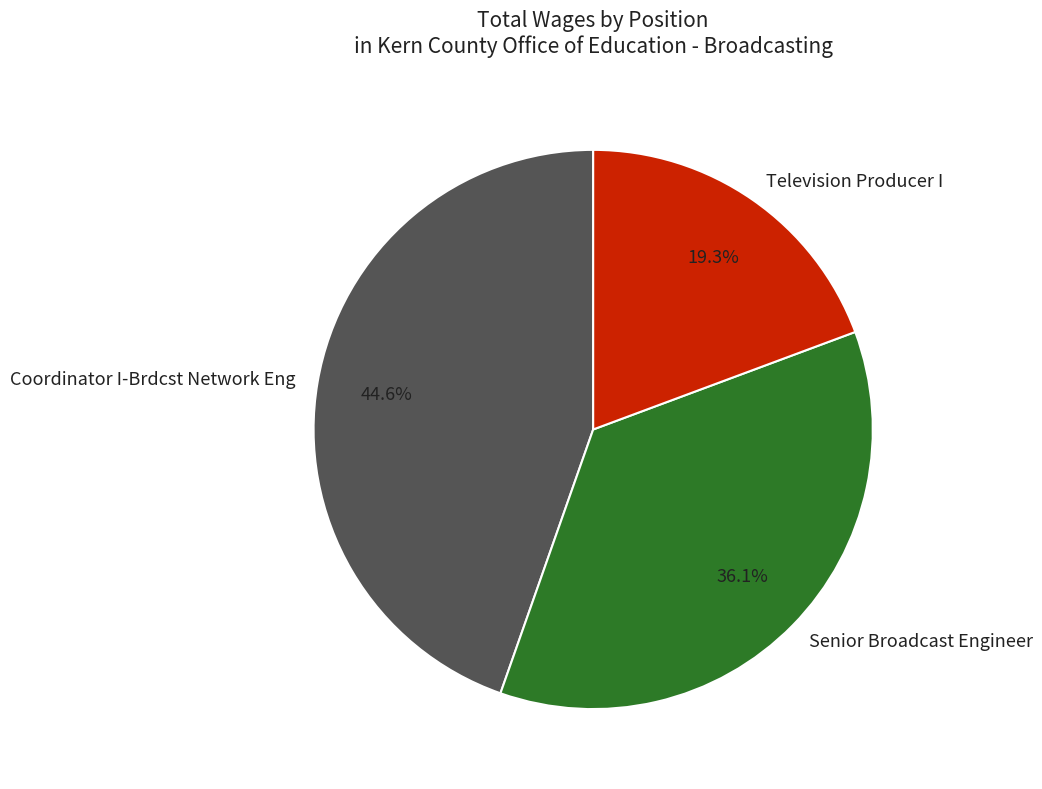

Is Senior Broadcast Engineer the majority of the pie?

No